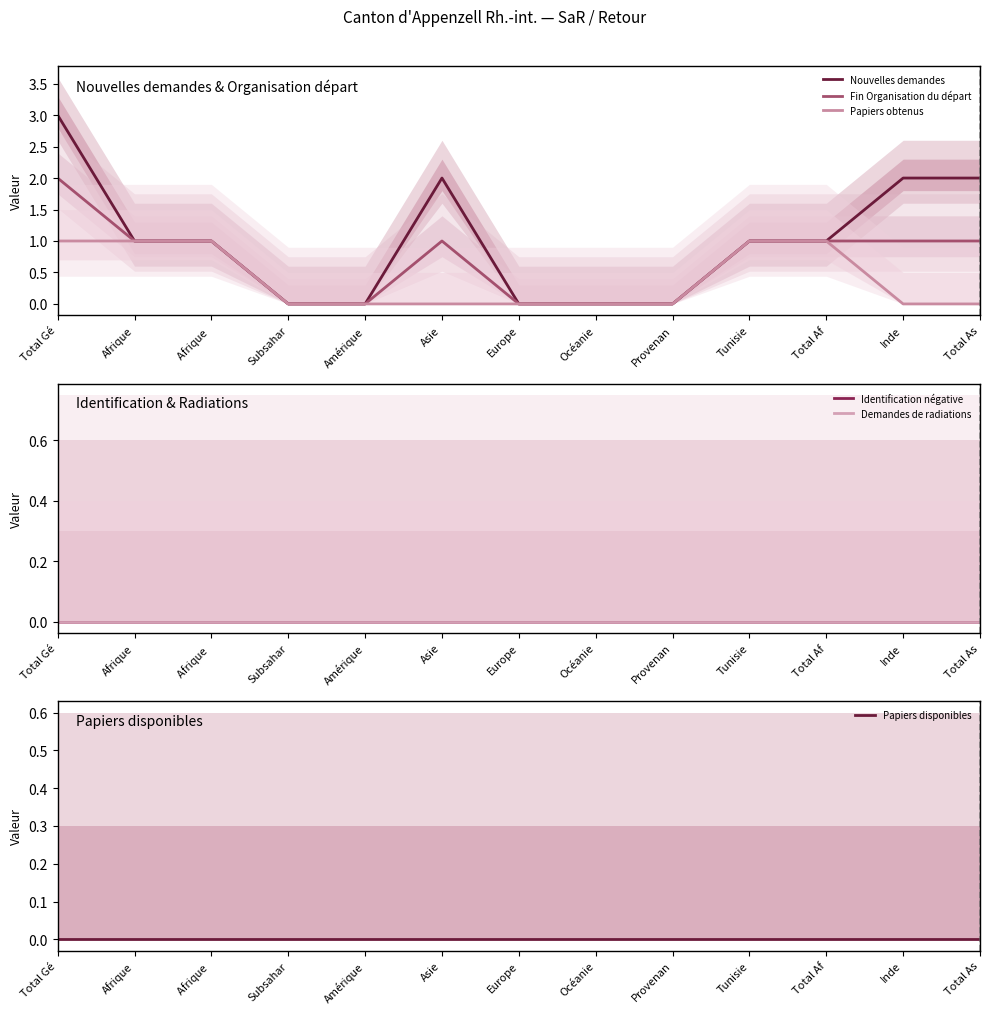

At which label does Papiers obtenus reach its minimum?

Subsahar